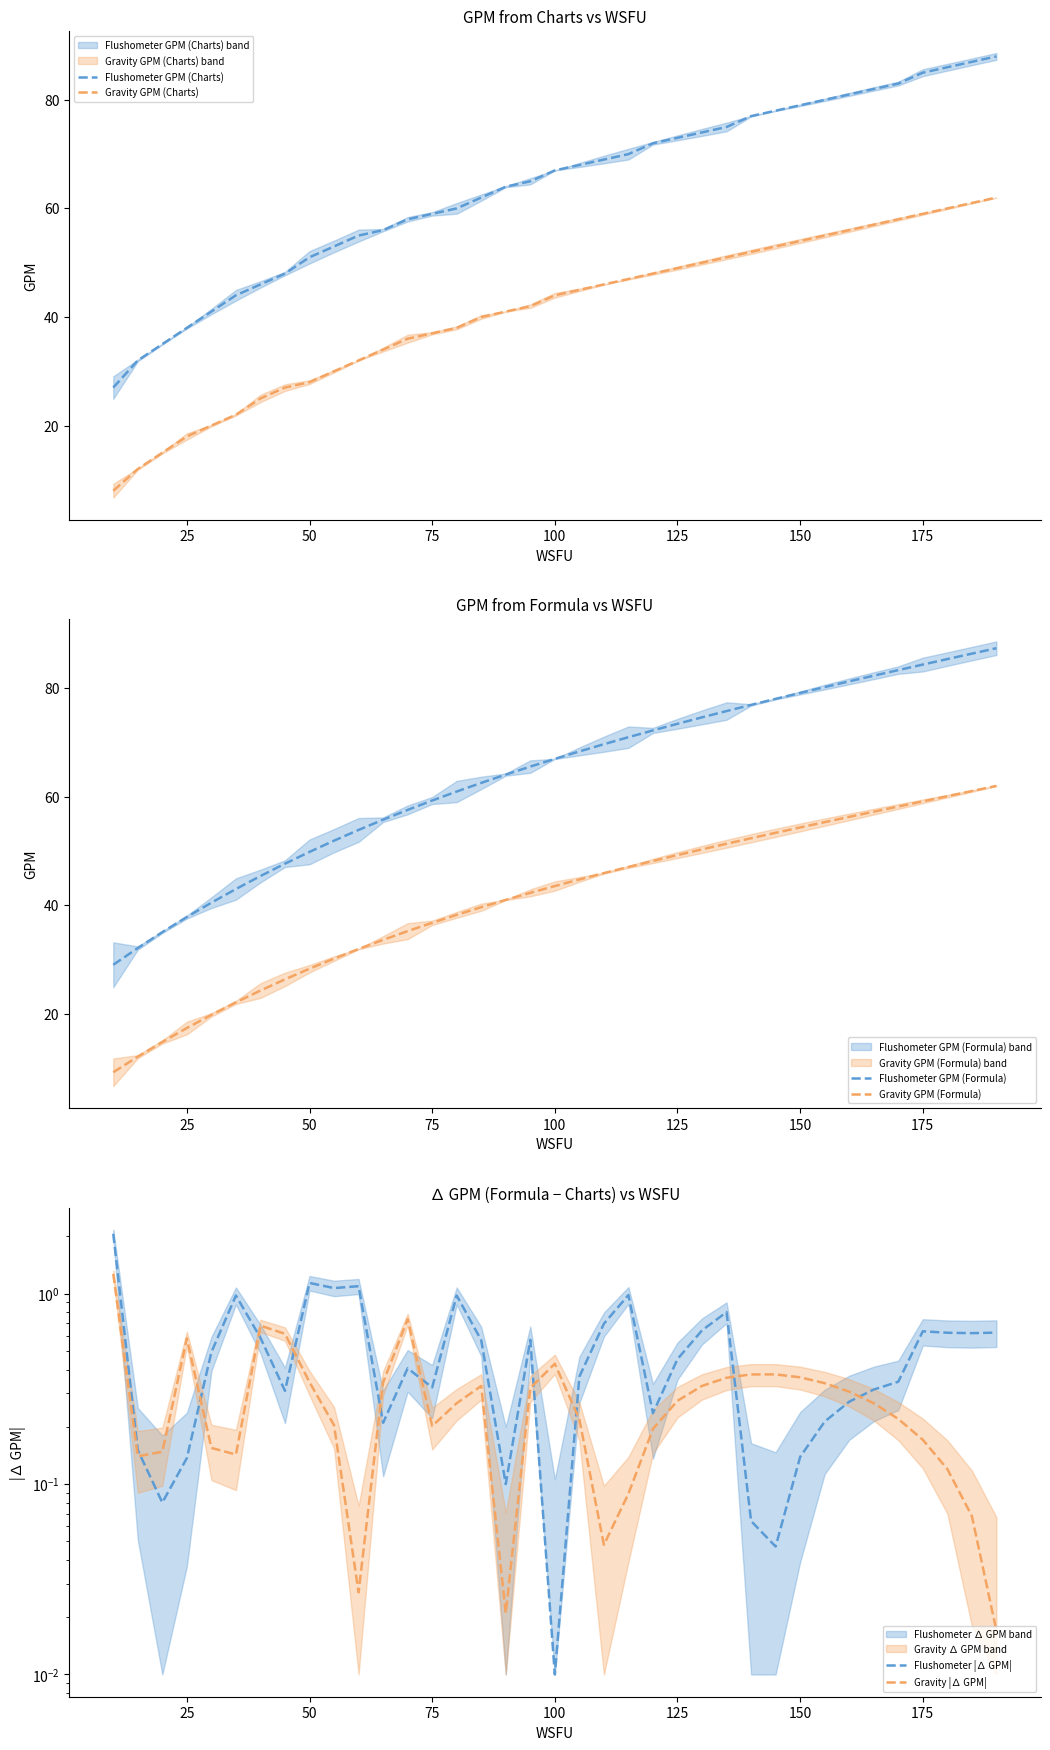

True or false: Flushometer GPM (Charts) and Gravity GPM (Charts) intersect in this chart.

False